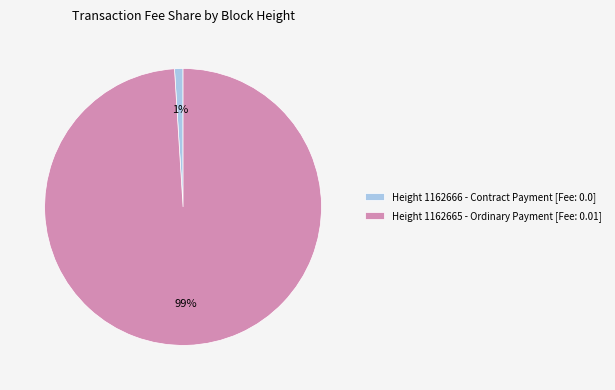

To the nearest percent, what percentage of the pie is Height 1162666 - Contract Payment [Fee: 0.0]?

1%